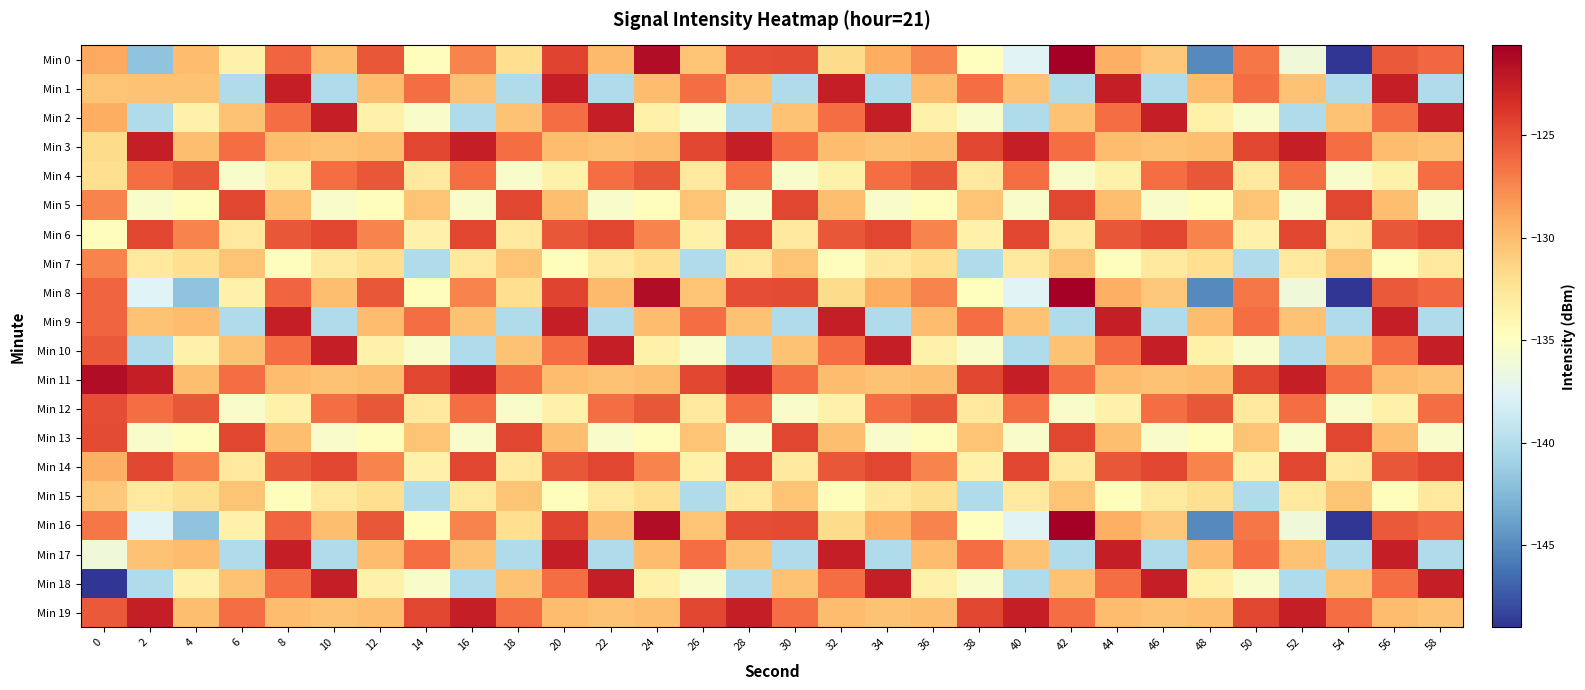

List the series in order of their peak value, highest first.

Min 0, Min 8, Min 16, Min 11, Min 1, Min 2, Min 3, Min 9, Min 10, Min 17, Min 18, Min 19, Min 5, Min 6, Min 13, Min 14, Min 12, Min 4, Min 7, Min 15